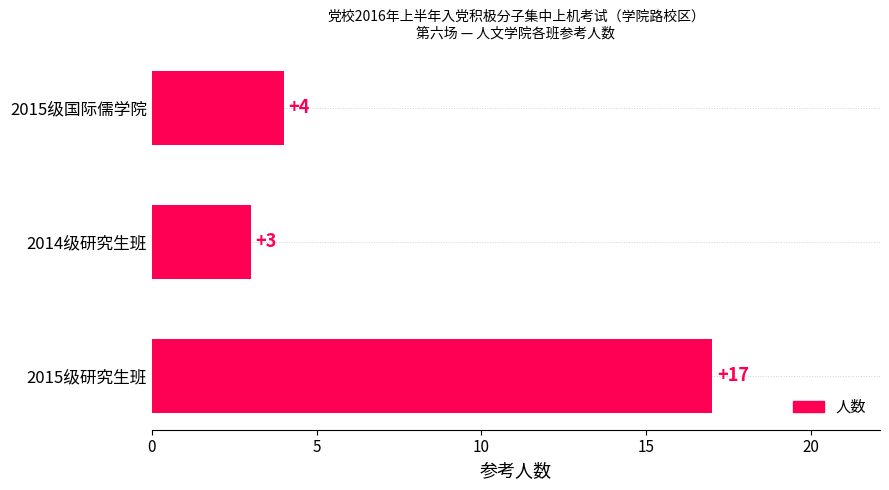

What is the difference between the maximum and minimum values?

14